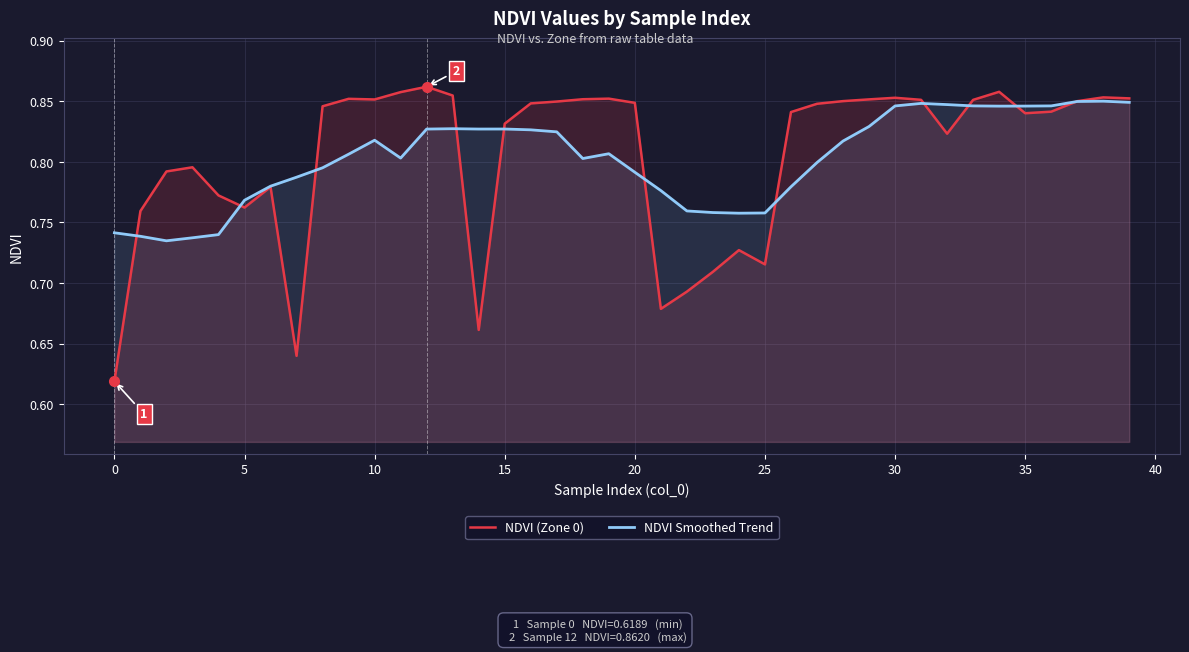

Which series has the widest spread of values?

NDVI (Zone 0)